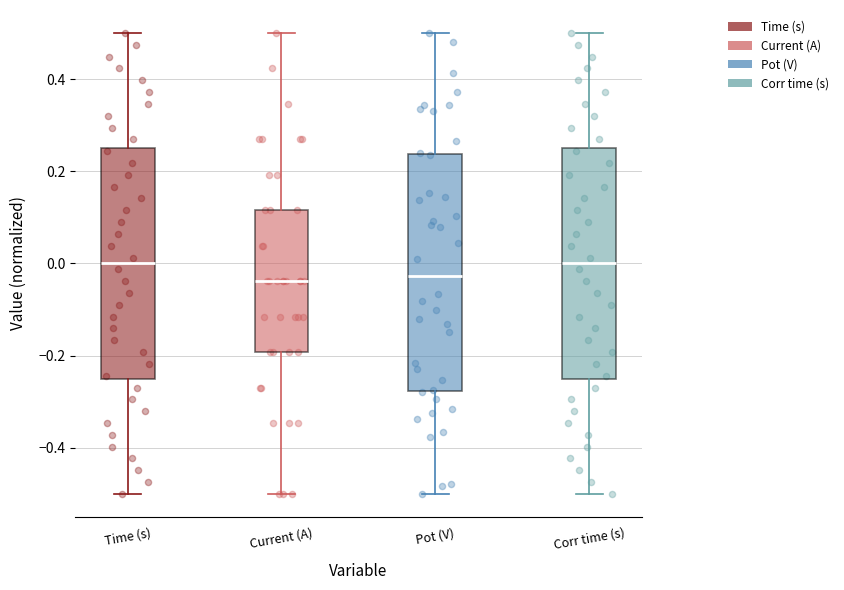

Reading left to right, transcribe this box plot: for each box, give where its median line is, the range the box spans, and where its two whiskers end, as read against the y-axis. The values are not printed on the chart, so give them approximately, as read against the axis.

Time (s): median 0.00, box -0.24 to 0.26, whiskers -0.50 to 0.50
Current (A): median -0.04, box -0.20 to 0.12, whiskers -0.50 to 0.50
Pot (V): median -0.02, box -0.28 to 0.24, whiskers -0.50 to 0.50
Corr time (s): median 0.00, box -0.24 to 0.26, whiskers -0.50 to 0.50